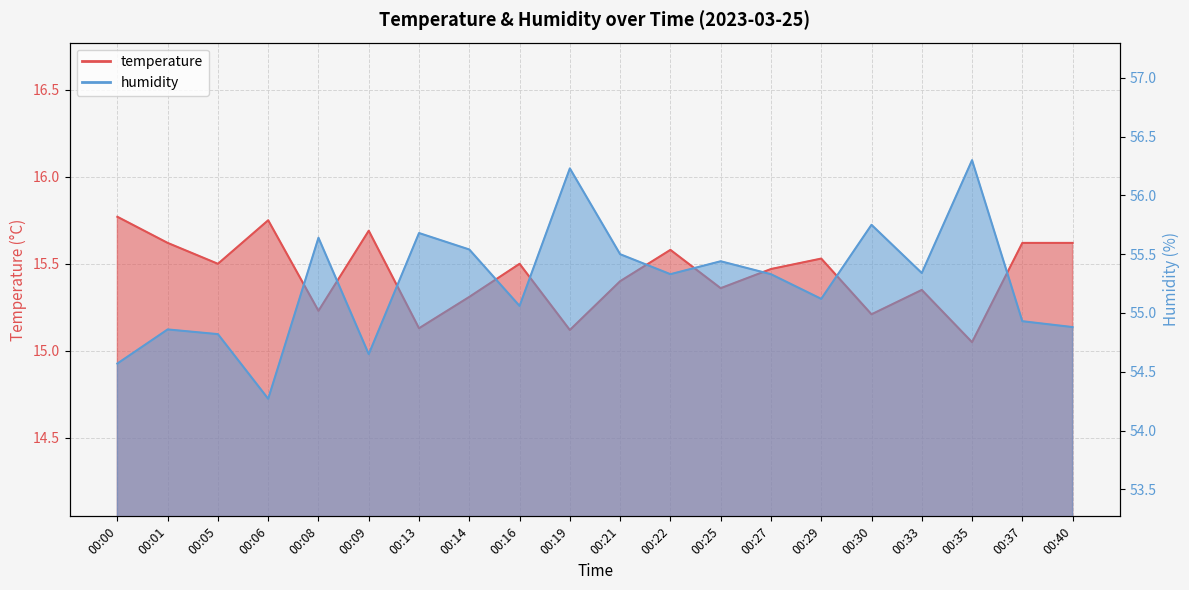

Reading right to left, transcribe all the data shown in this chart.

temperature: 15.6	15.6	15.1	15.3	15.2	15.5	15.5	15.4	15.6	15.4	15.1	15.5	15.3	15.1	15.7	15.2	15.8	15.5	15.6	15.8
humidity: 54.9	54.9	56.3	55.3	55.8	55.1	55.3	55.4	55.3	55.5	56.2	55.1	55.5	55.7	54.6	55.6	54.3	54.8	54.9	54.6